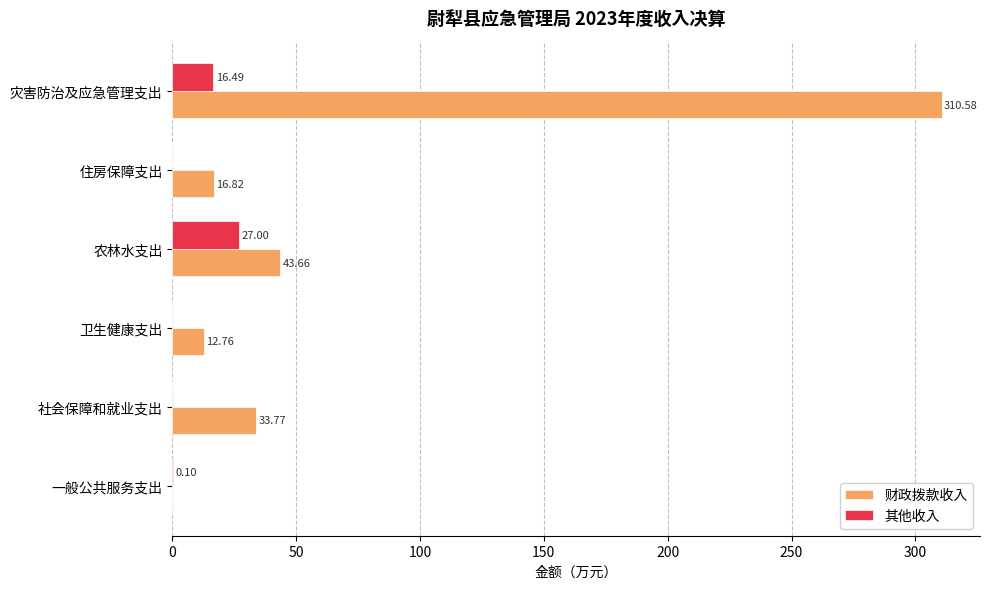

Which series has the largest total across all categories?

财政拨款收入